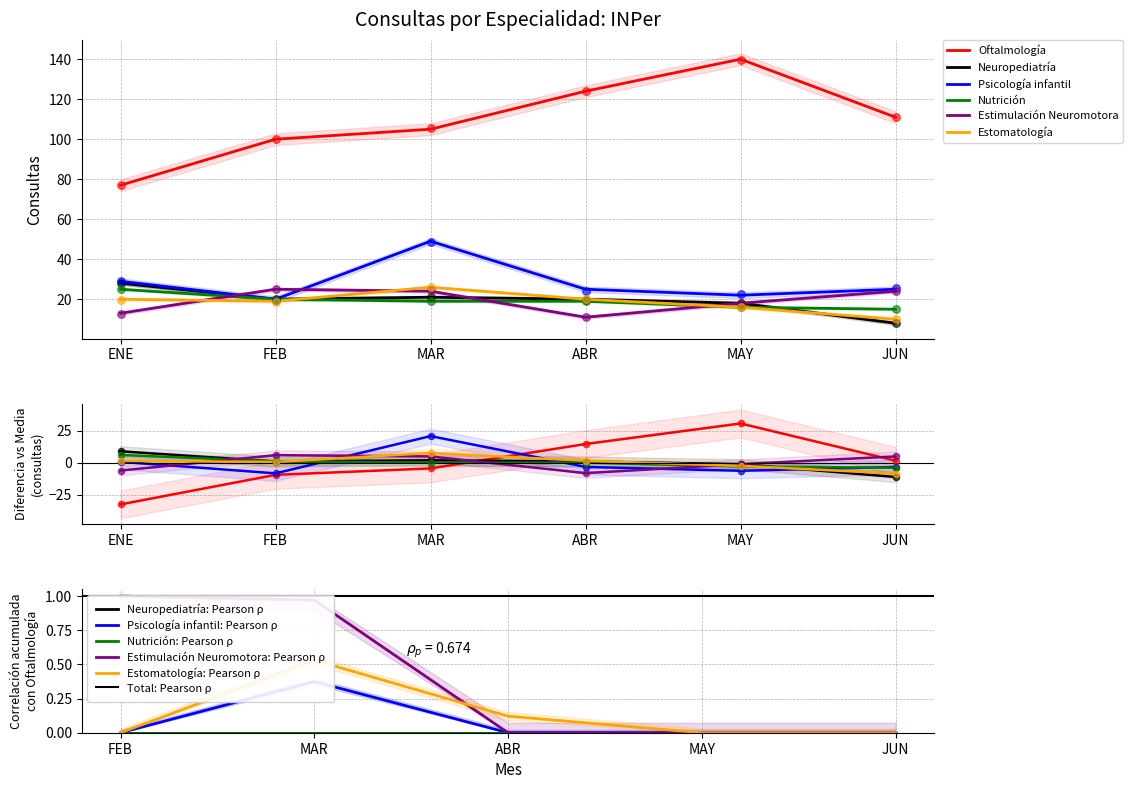

At which category is the sum across all series the highest?

MAR